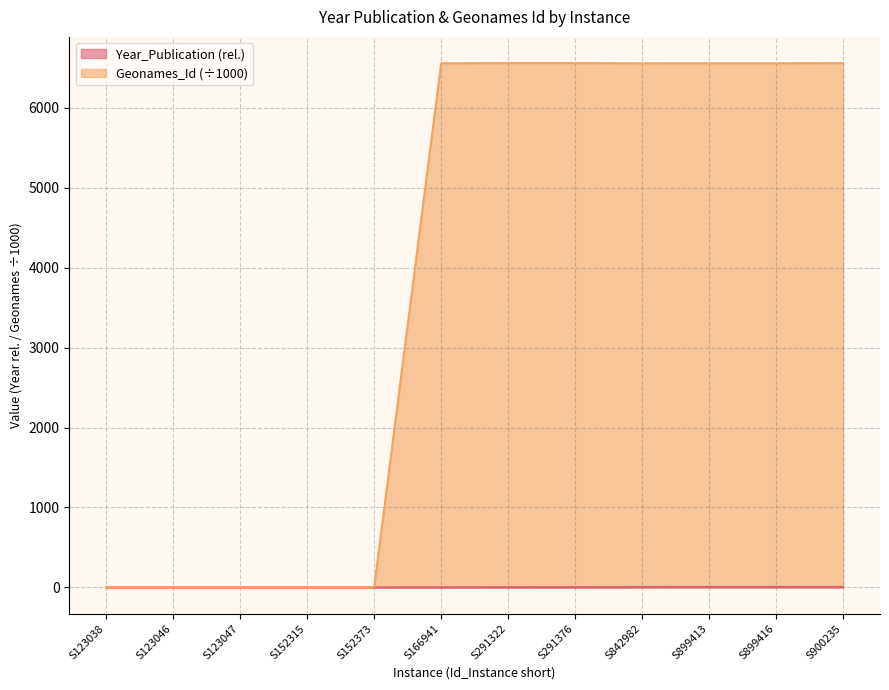

What is the difference between the maximum and minimum values in the Geonames_Id series?

6559.0